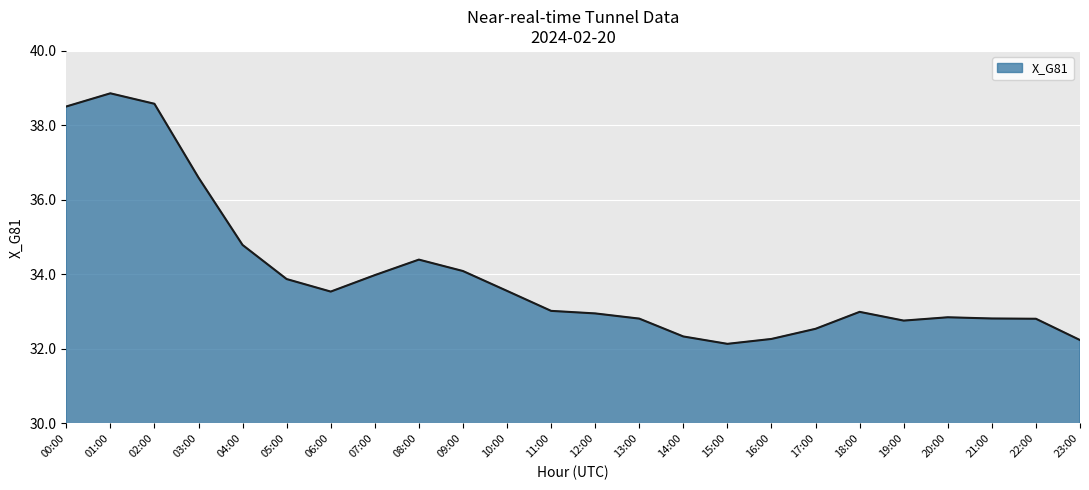

True or false: the data shows 17.0 at 03:00.

False